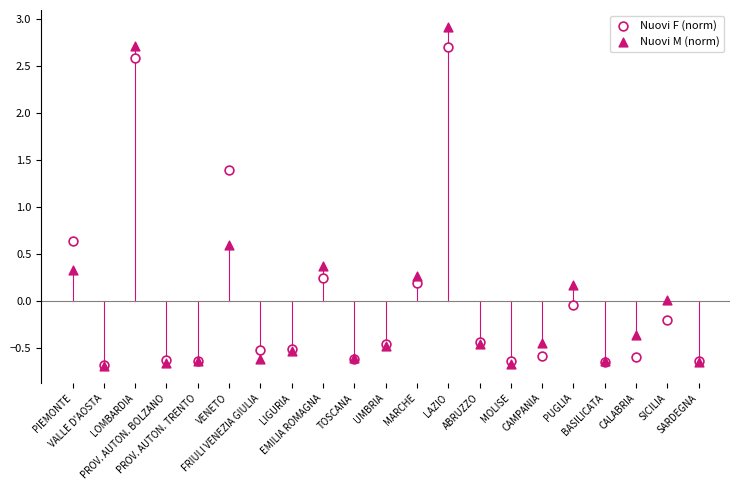

Which series contains the highest Y value?

Nuovi M (norm)